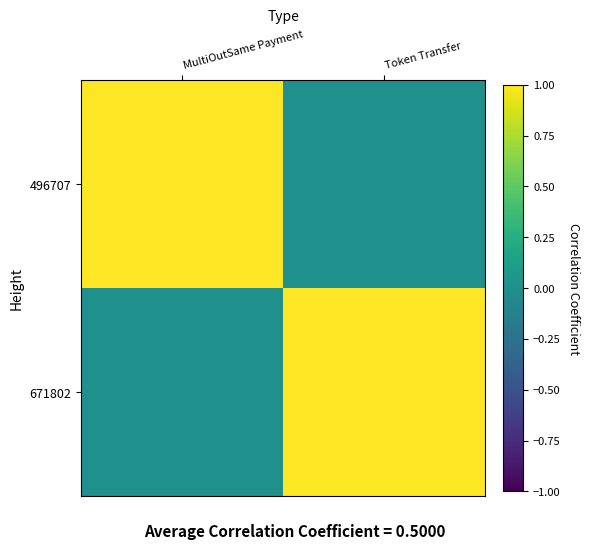

Between Token Transfer and MultiOutSame Payment, which is larger?

MultiOutSame Payment